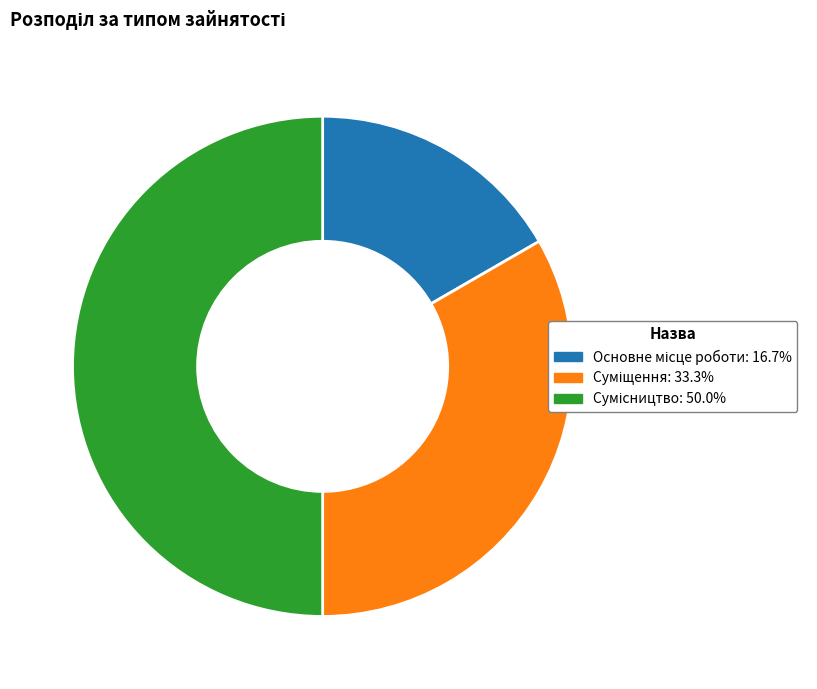

How many segments does this pie chart have?

3